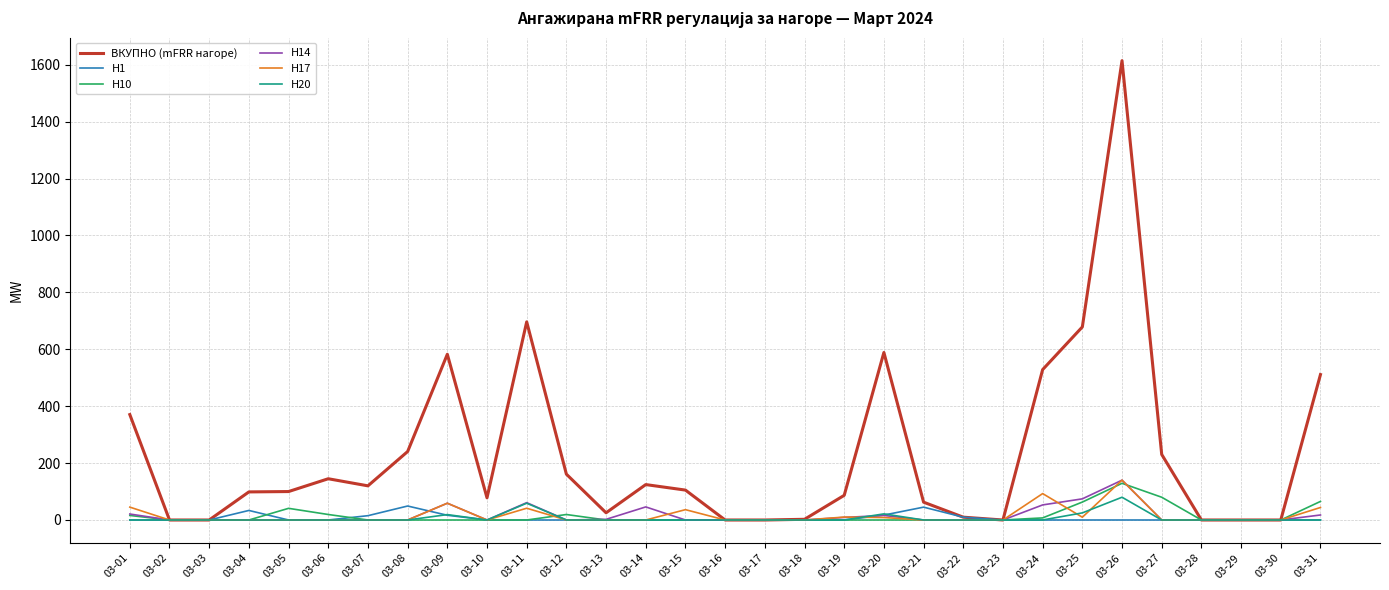

Does the chart have visible grid lines?

Yes